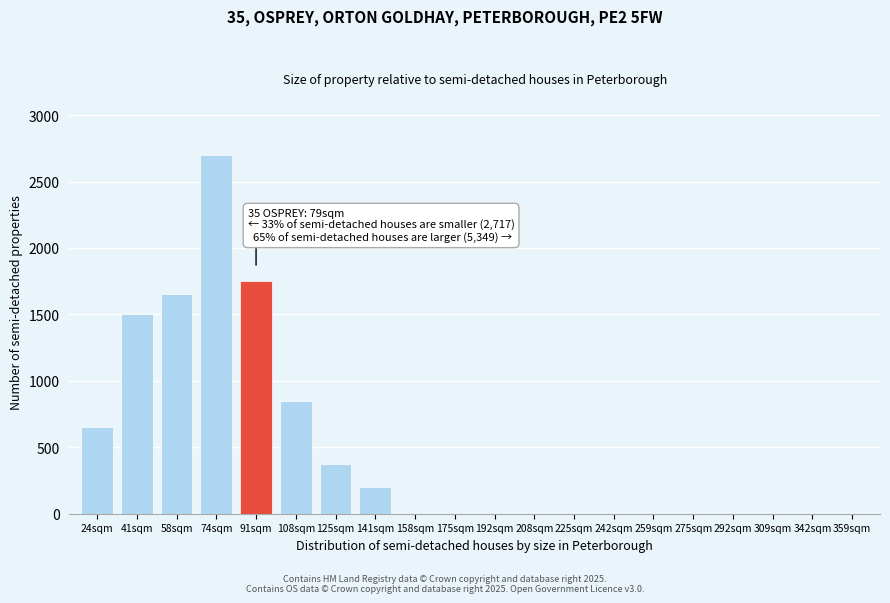

Reading right to left, list all the values displayed in this chart.

359sqm=0	342sqm=0	309sqm=0	292sqm=0	275sqm=0	259sqm=0	242sqm=0	225sqm=0	208sqm=0	192sqm=0	175sqm=0	158sqm=0	141sqm=200	125sqm=375	108sqm=850	91sqm=1750	74sqm=2700	58sqm=1650	41sqm=1500	24sqm=650